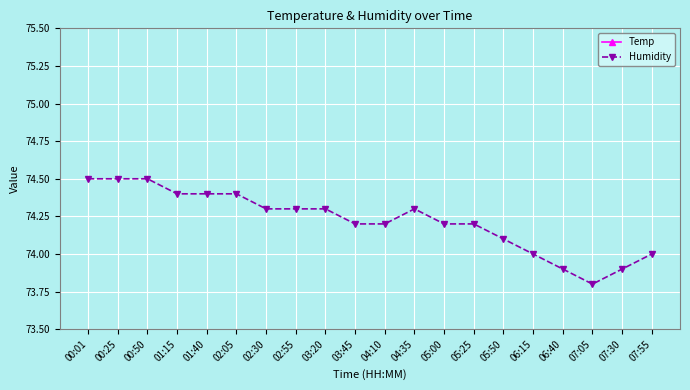

Count the Temp values in the range 19 to 20.

16